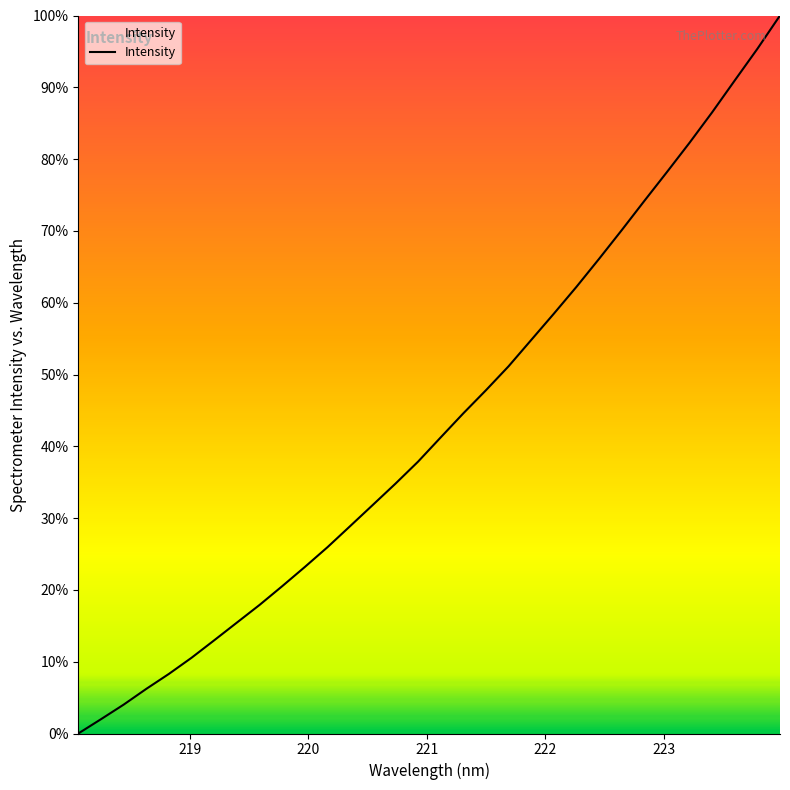

Is this an area chart (filled region under the line)?

No